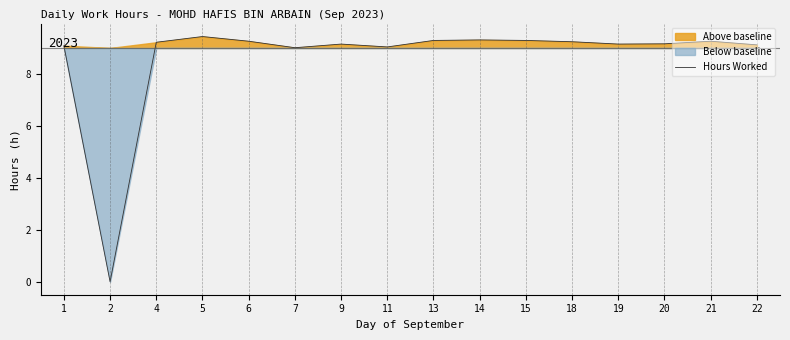

Reading right to left, list all the values displayed in this chart.

9.1	9.3	9.2	9.2	9.2	9.3	9.3	9.3	9.0	9.2	9.0	9.3	9.4	9.2	0.0	9.1